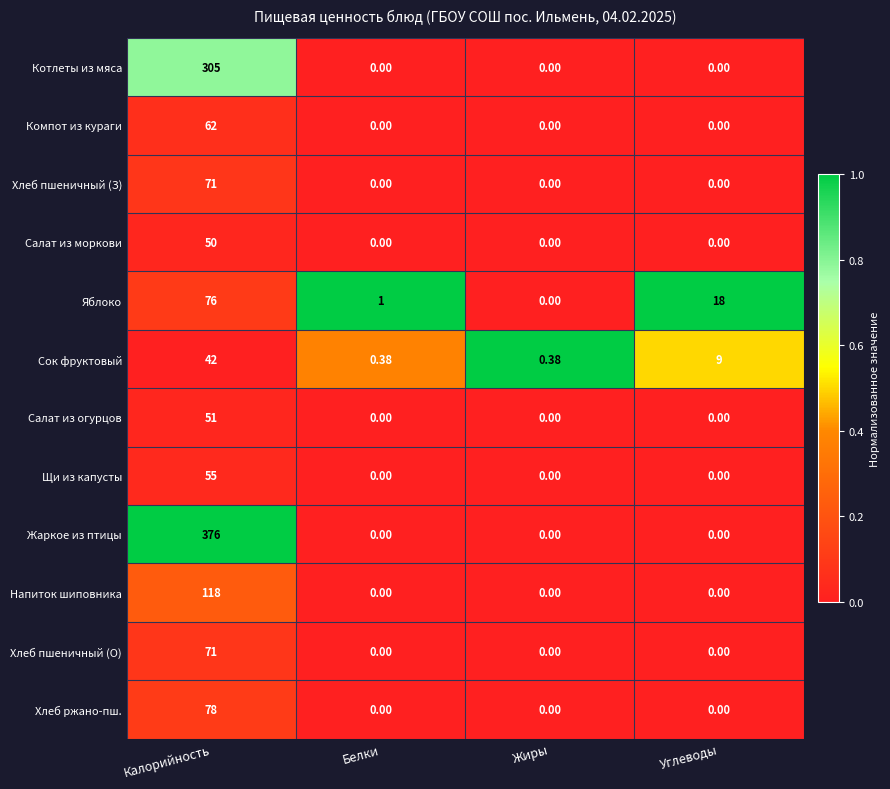

Which series has the largest total across all categories?

Жаркое из птицы